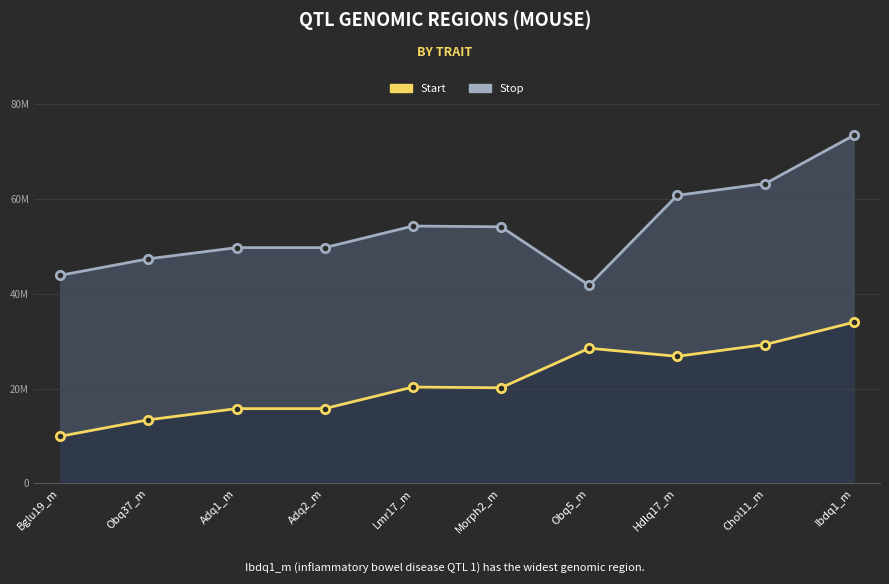

Which category has the highest value across all series?

Ibdq1_m